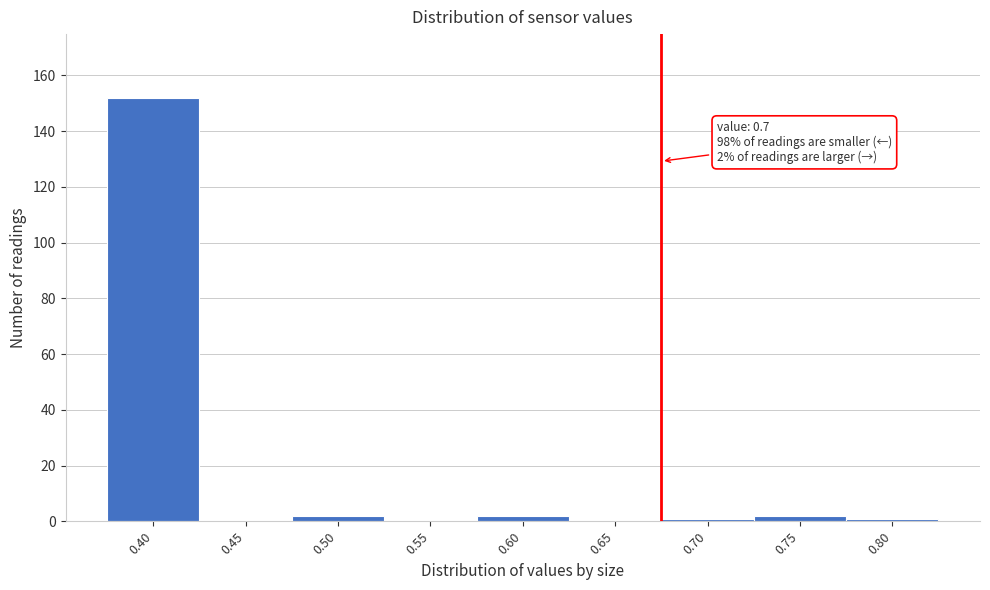

Reading left to right, extract all data points from this chart.

0.40=152	0.45=0	0.50=2	0.55=0	0.60=2	0.65=0	0.70=1	0.75=2	0.80=1